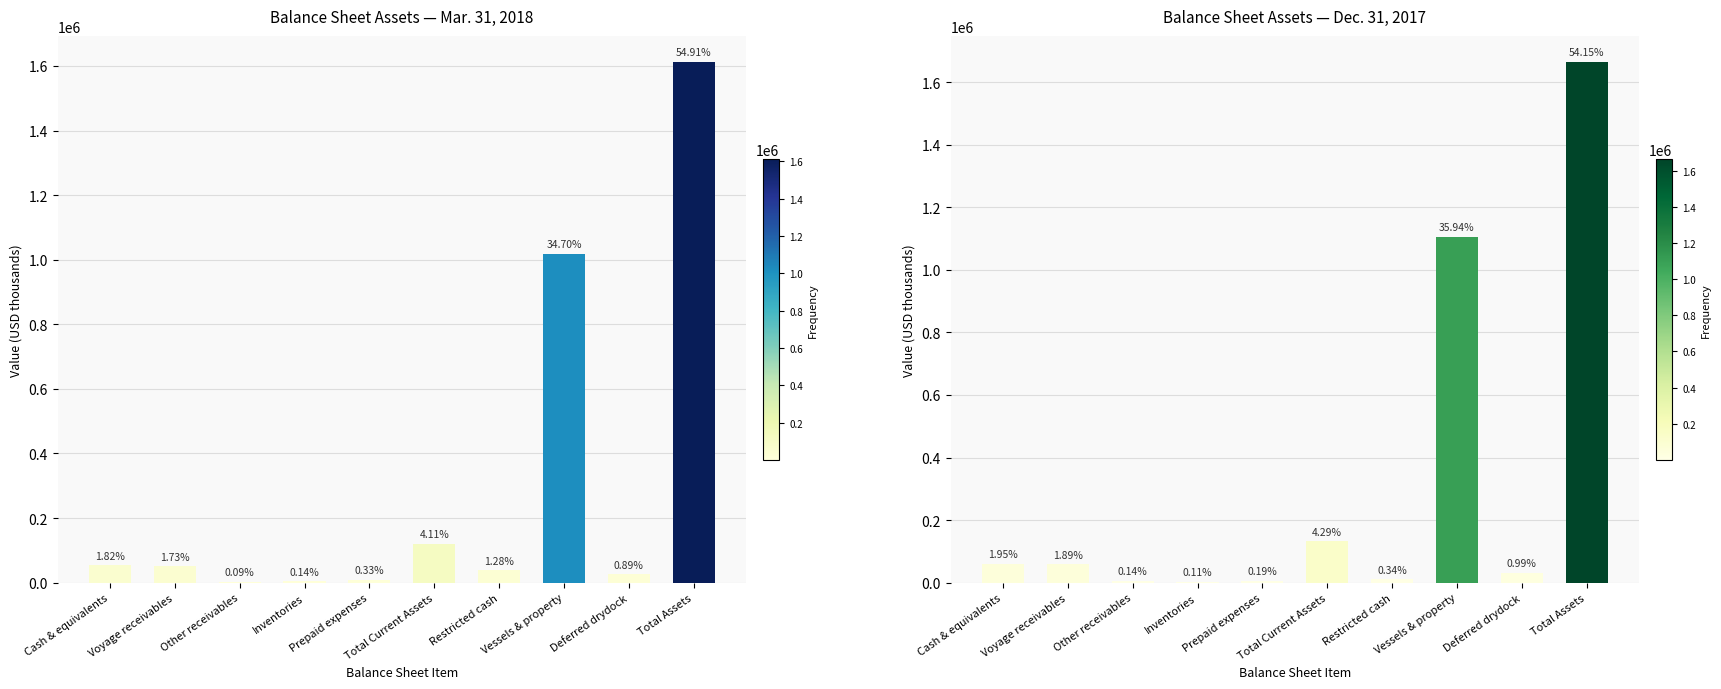

What are all the series names shown in the legend?

Mar. 31, 2018, Dec. 31, 2017